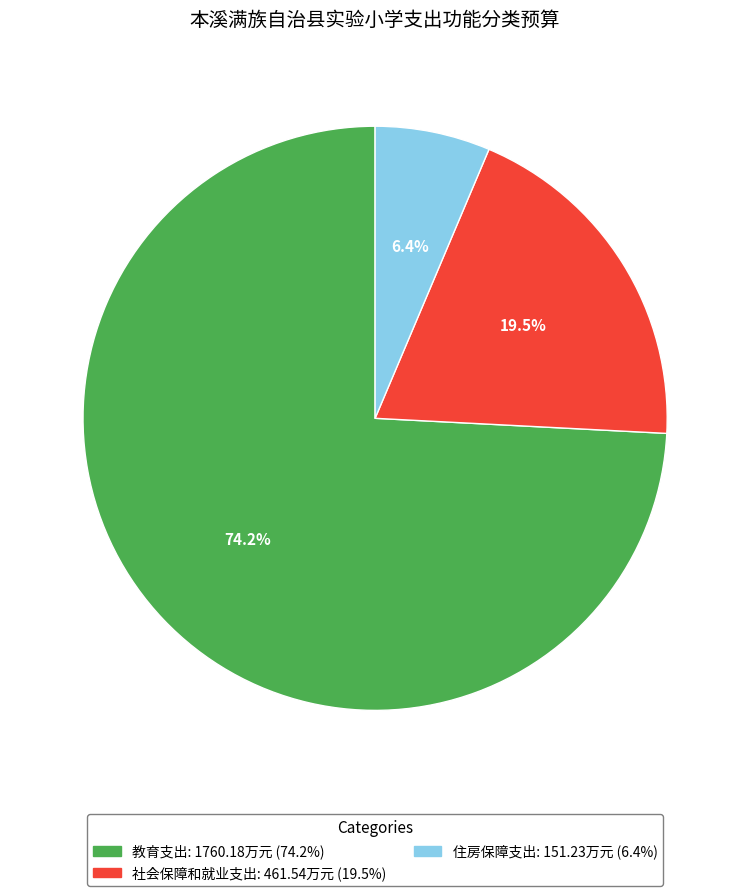

Which has a higher value, 教育支出 or 住房保障支出?

教育支出